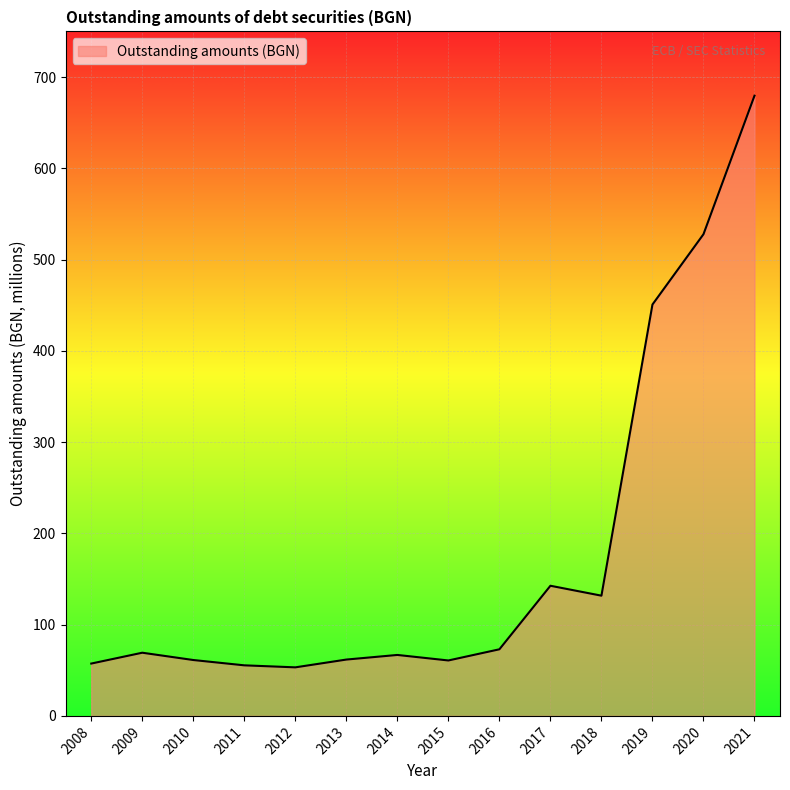

What is the smallest value displayed?

53.2